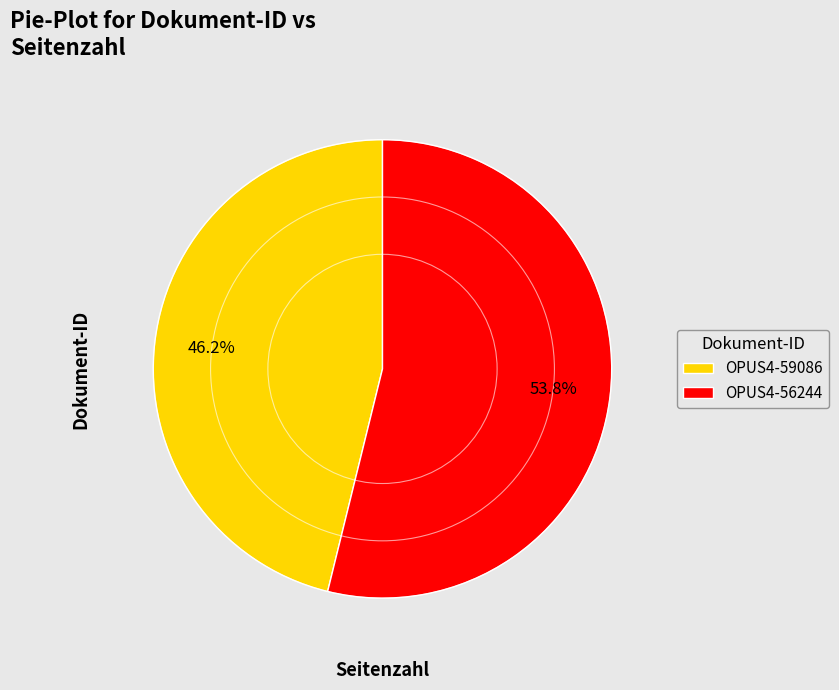

What is the ratio of the value at OPUS4-59086 to the value at OPUS4-56244?

0.9